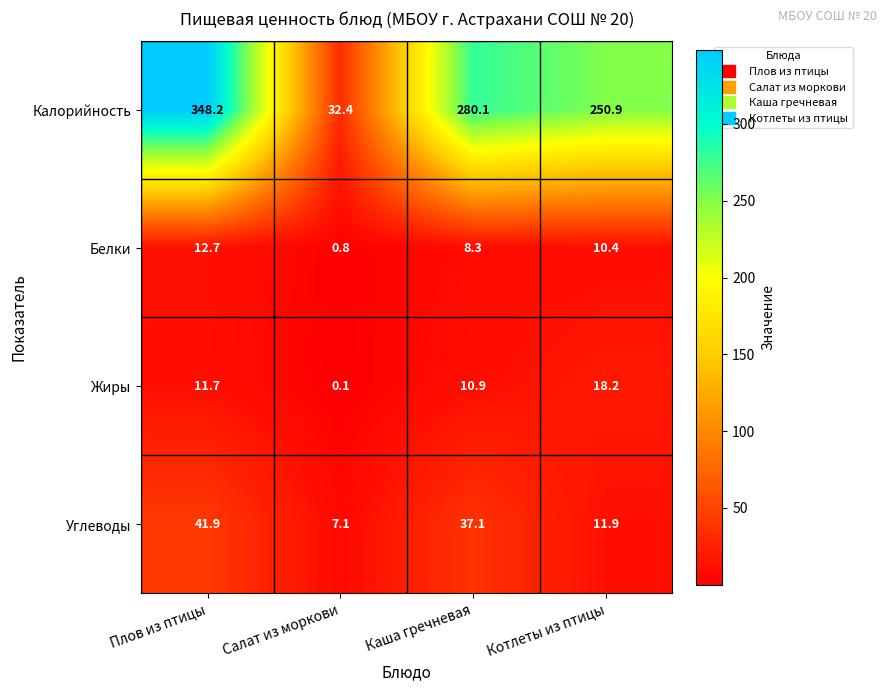

What is the greatest value displayed?

348.2